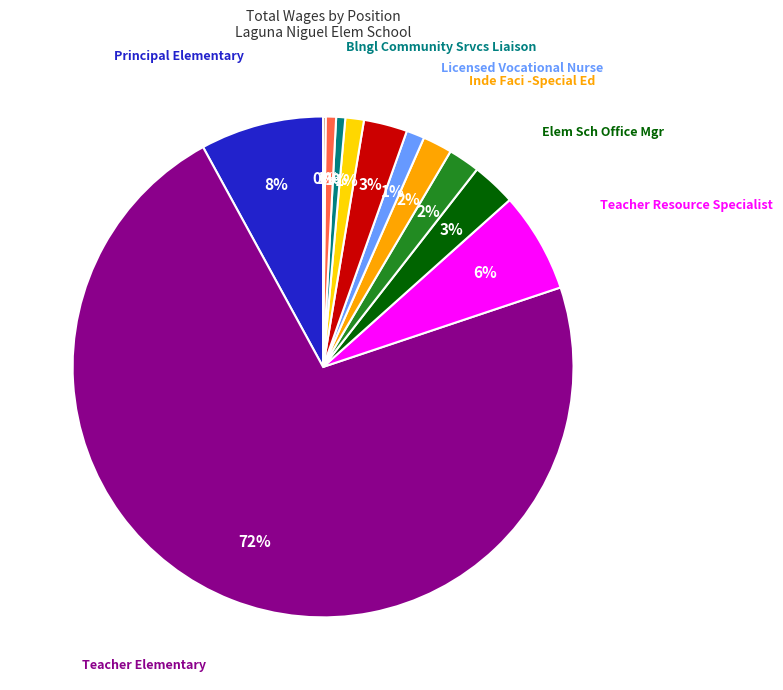

Is there any slice that represents more than half of the pie?

Yes